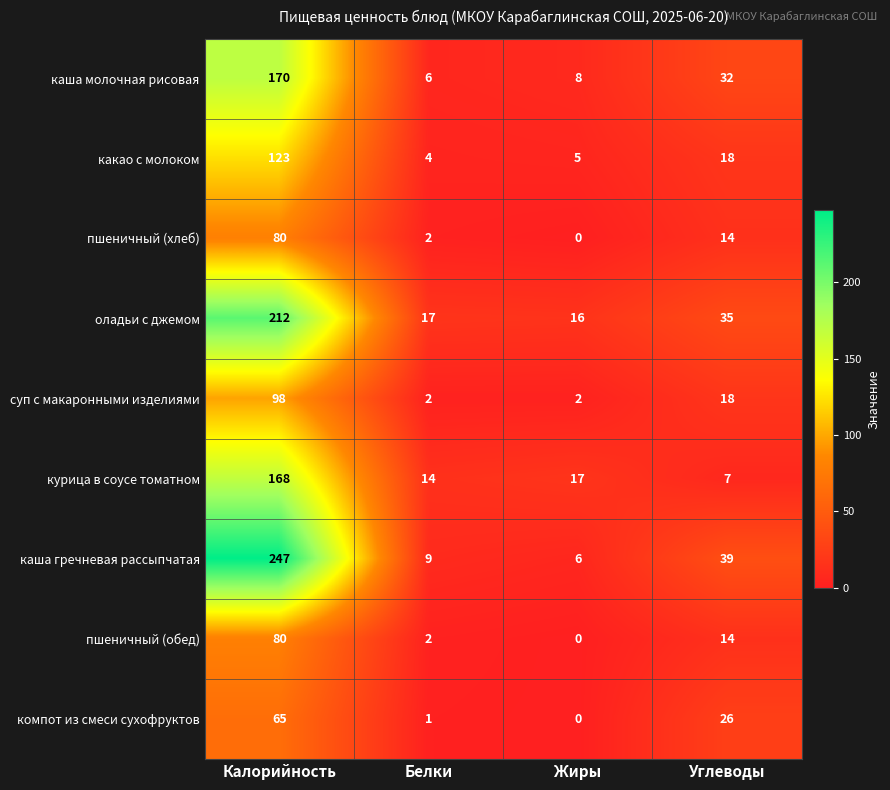

Which series has the largest range (max minus min)?

каша гречневая рассыпчатая